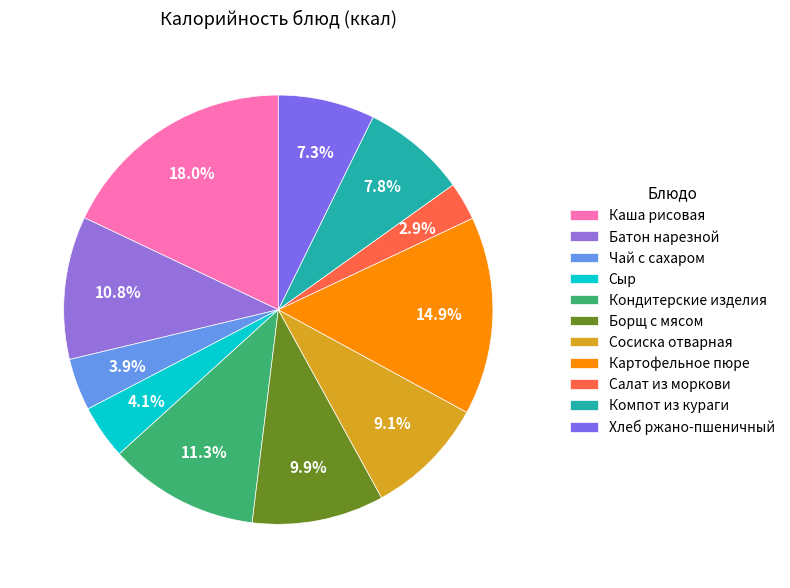

Count the number of slices in the pie.

11